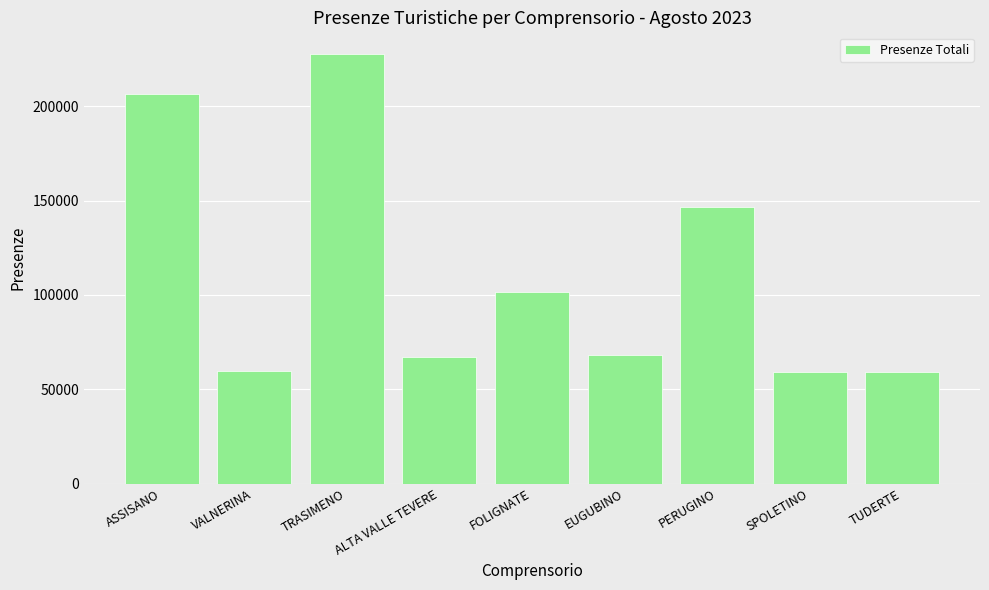

The chart shows a value of 206722 at ASSISANO. True or false?

True